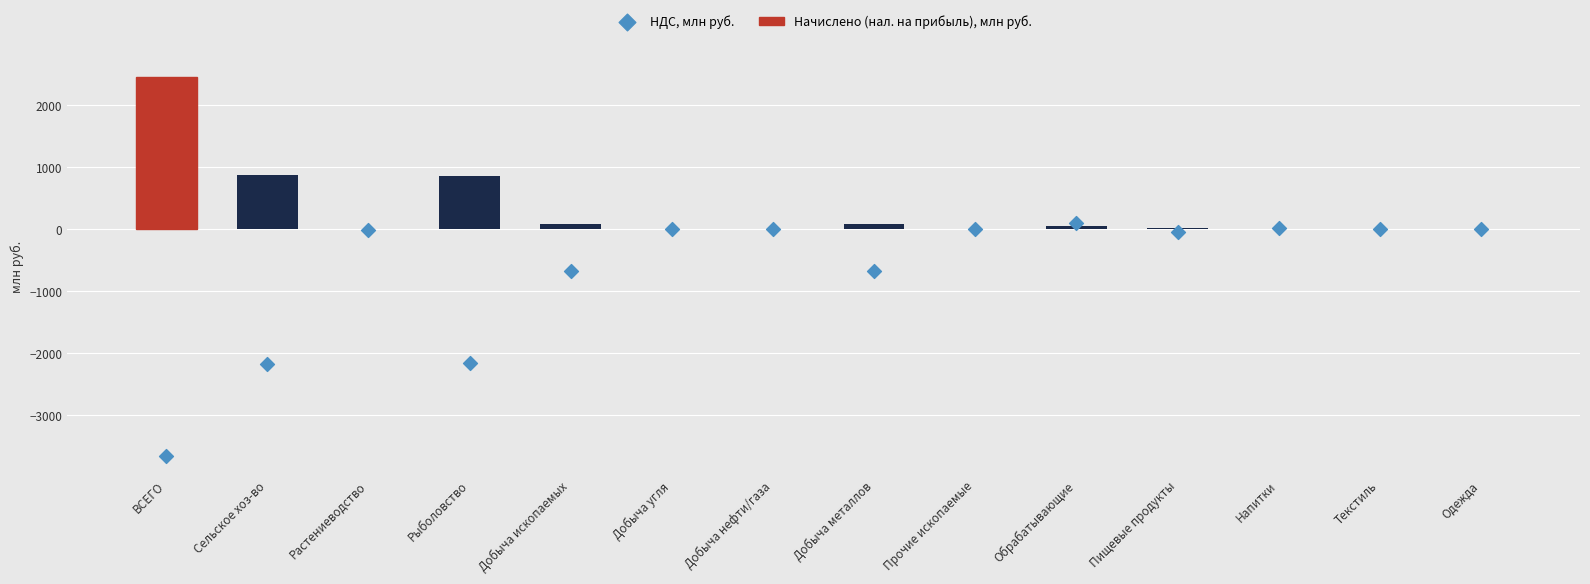

Is the value of Начислено (нал. на прибыль), млн руб. at Добыча угля greater than the value of НДС, млн руб. at Сельское хоз-во?

Yes